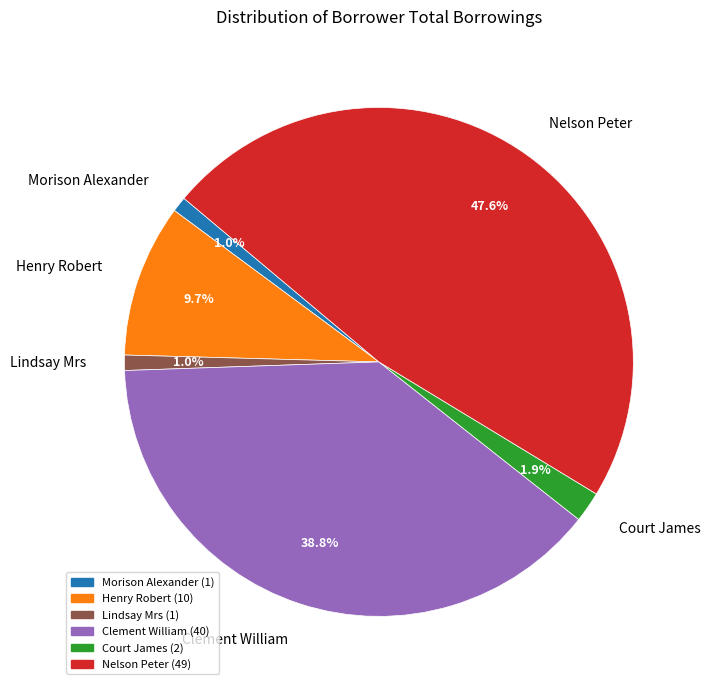

What portion of the pie excludes Nelson Peter?

52.4%